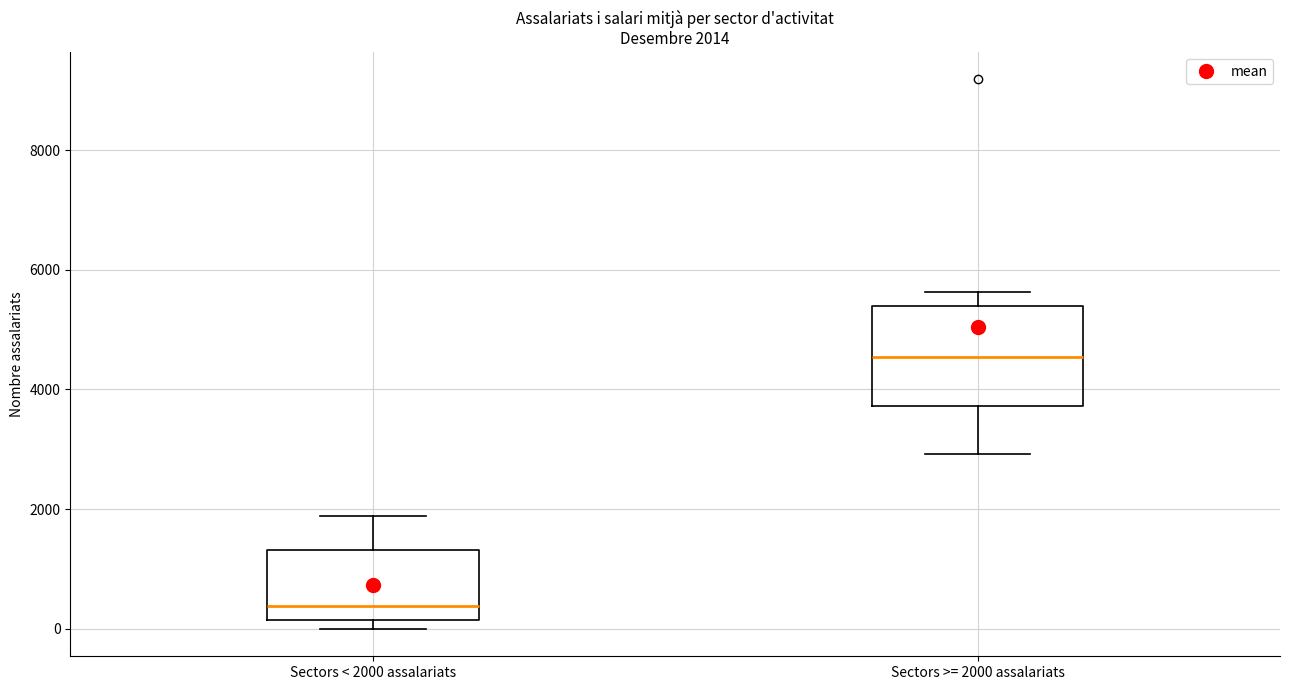

Comparing the boxes themselves (not the whiskers), which one is the tallest?

Sectors >= 2000 assalariats